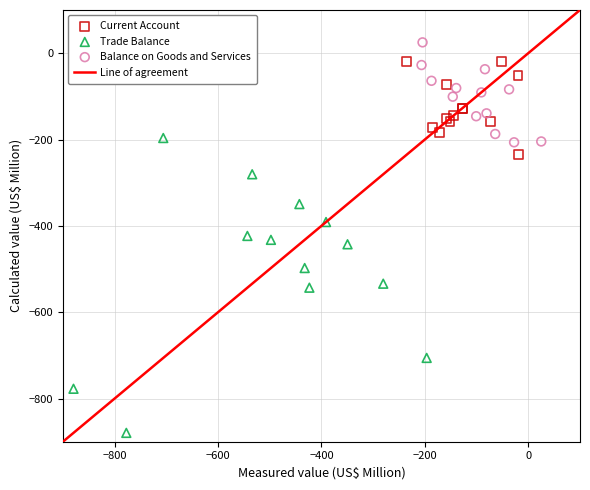

Which series contains the lowest Y value?

Trade Balance